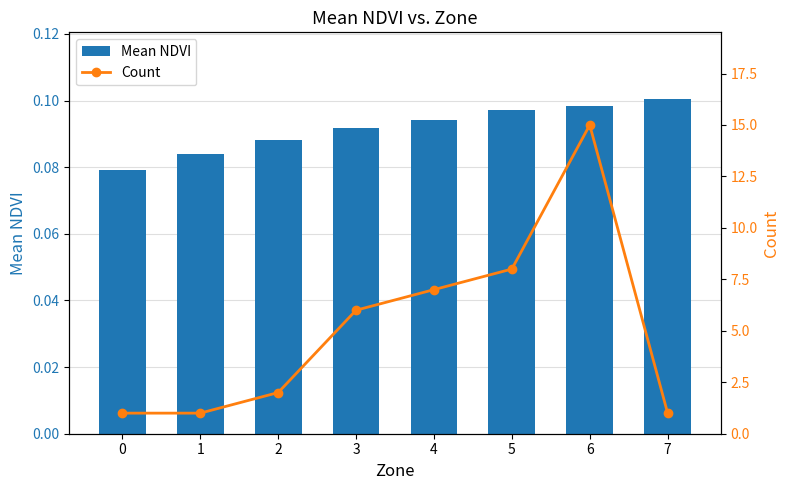

Reading right to left, extract all data points from this chart.

Mean NDVI: 7=0.1	6=0.1	5=0.1	4=0.1	3=0.1	2=0.1	1=0.1	0=0.1
Count: 7=1.0	6=15.0	5=8.0	4=7.0	3=6.0	2=2.0	1=1.0	0=1.0